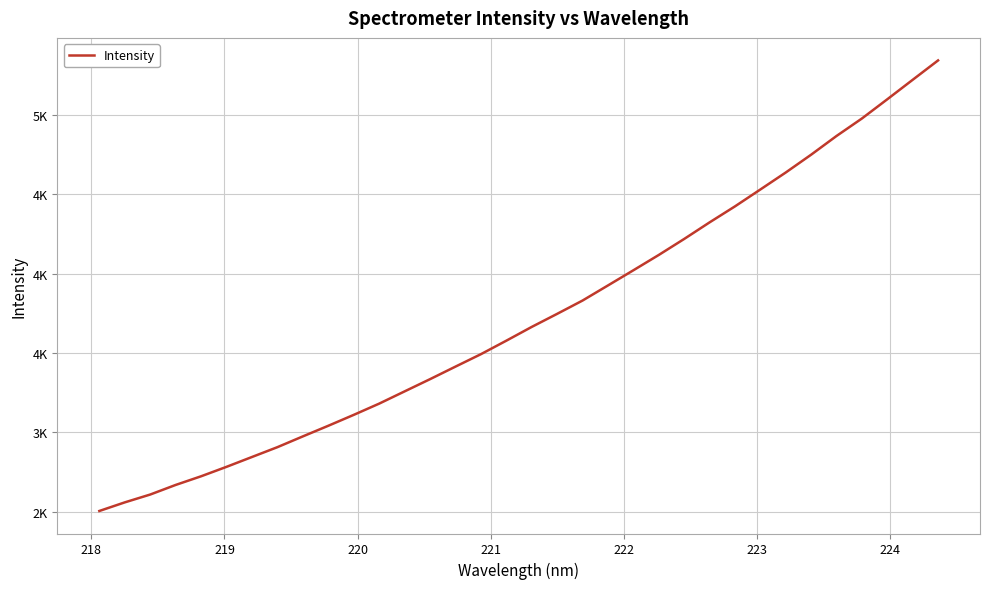

What is the difference between the maximum and minimum values?

2838.7